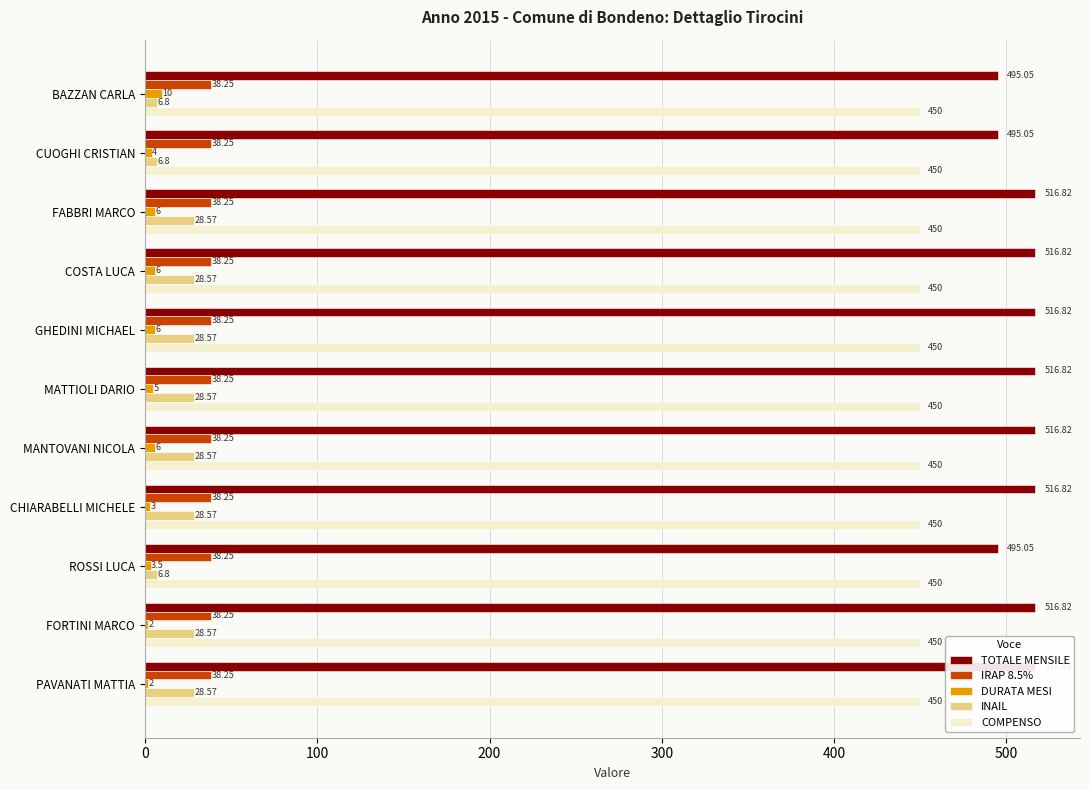

How many bars are there in total?

55